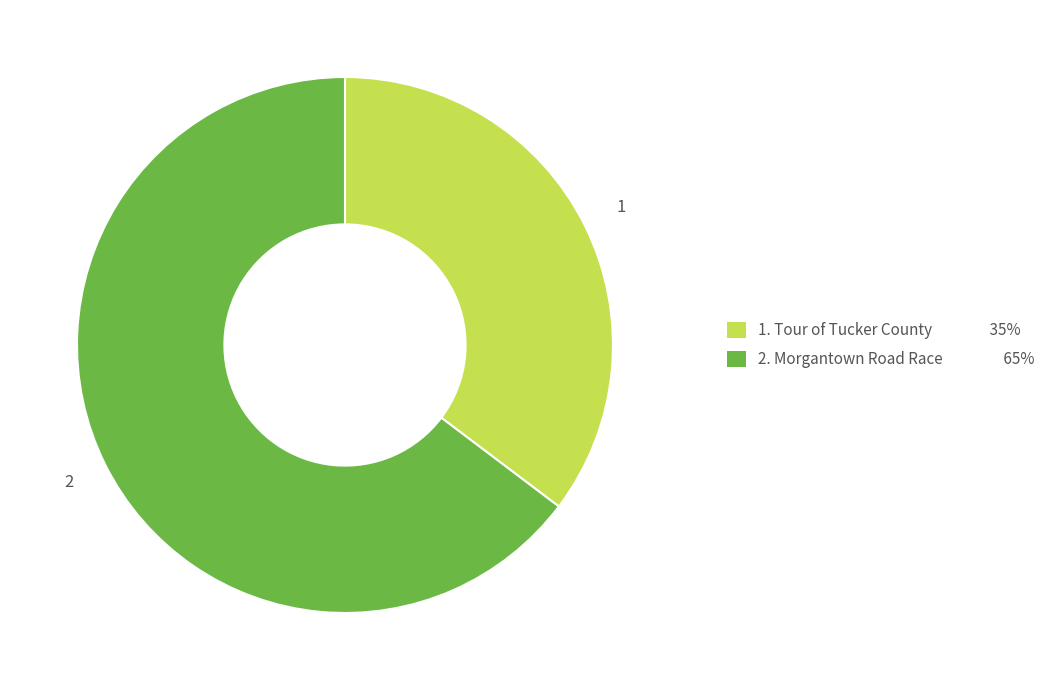

Is there any slice that represents more than half of the pie?

Yes